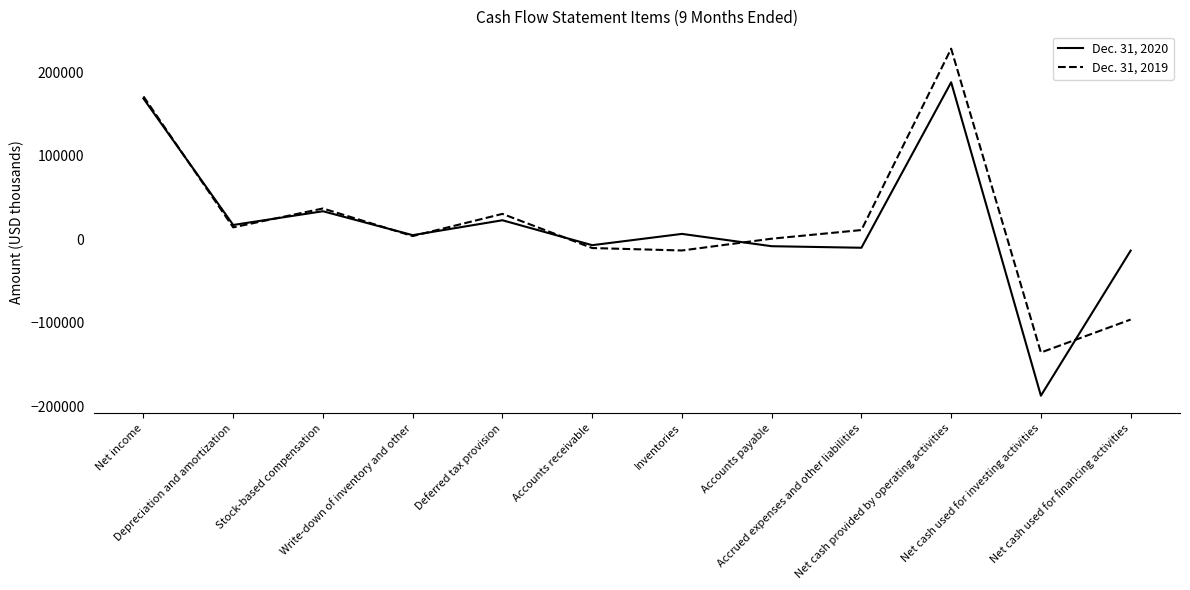

What is the smallest value displayed?

-187101